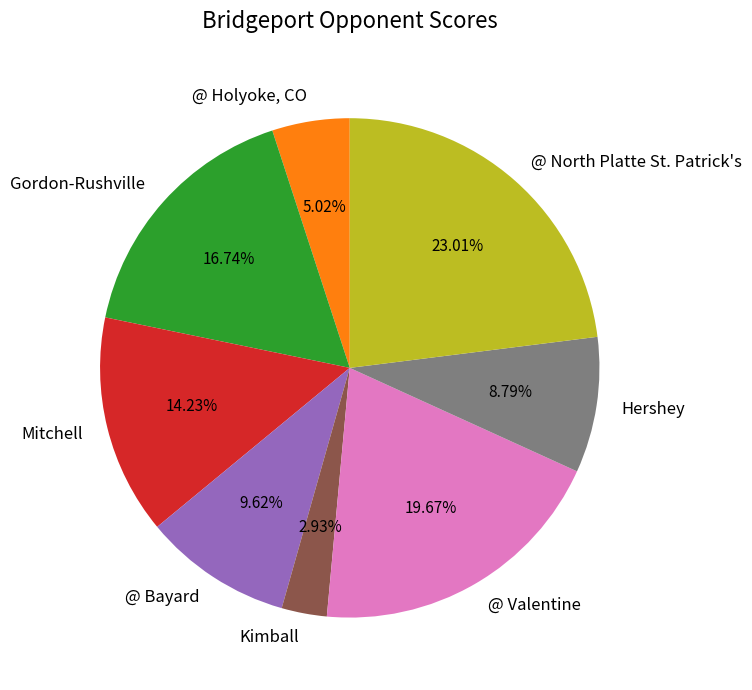

Is it true that Hershey is 9% of the pie?

True